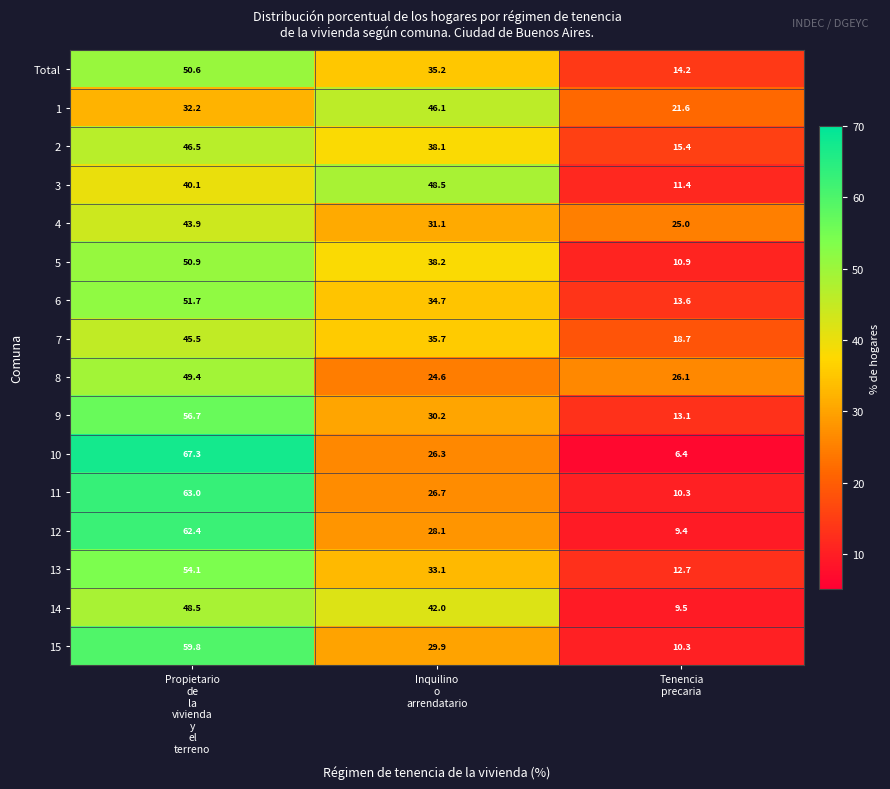

Which series has the largest range (max minus min)?

10